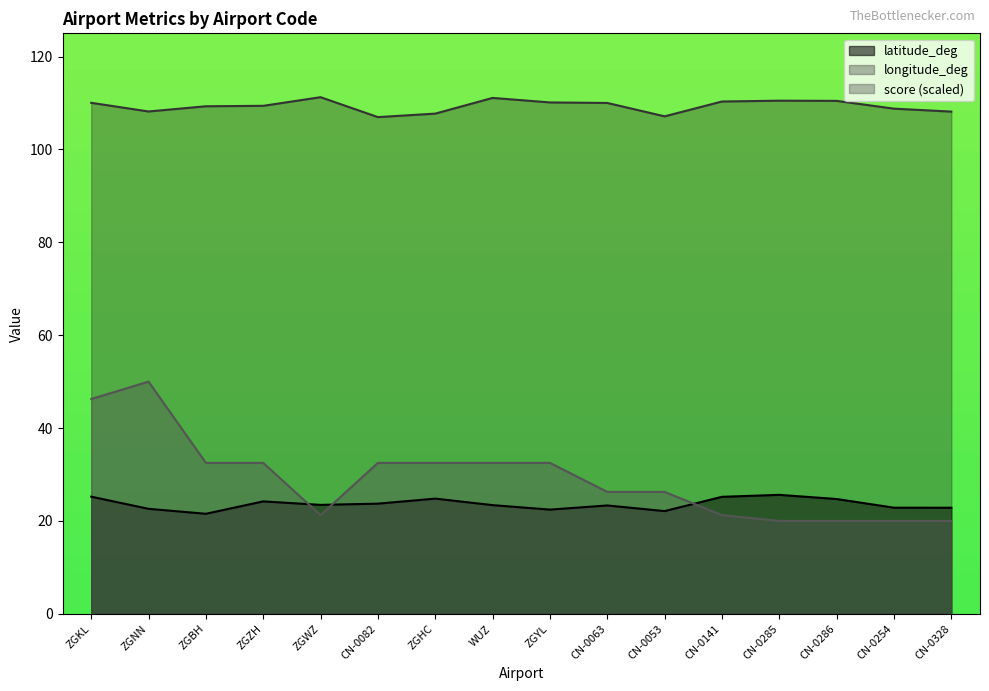

Reading left to right, what are all the values shown in this chart?

latitude_deg: 25.2	22.6	21.5	24.2	23.5	23.7	24.8	23.4	22.4	23.3	22.1	25.2	25.6	24.7	22.9	22.8
longitude_deg: 110.0	108.2	109.3	109.4	111.2	107.0	107.7	111.1	110.1	110.0	107.1	110.3	110.5	110.5	108.8	108.1
score: 46.2	50.0	32.5	32.5	21.2	32.5	32.5	32.5	32.5	26.2	26.2	21.2	20.0	20.0	20.0	20.0